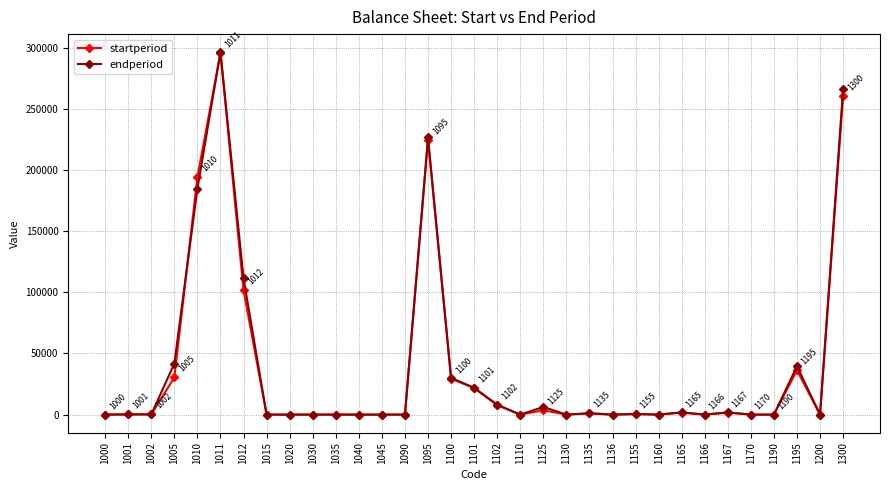

Count the number of data series in this chart.

2